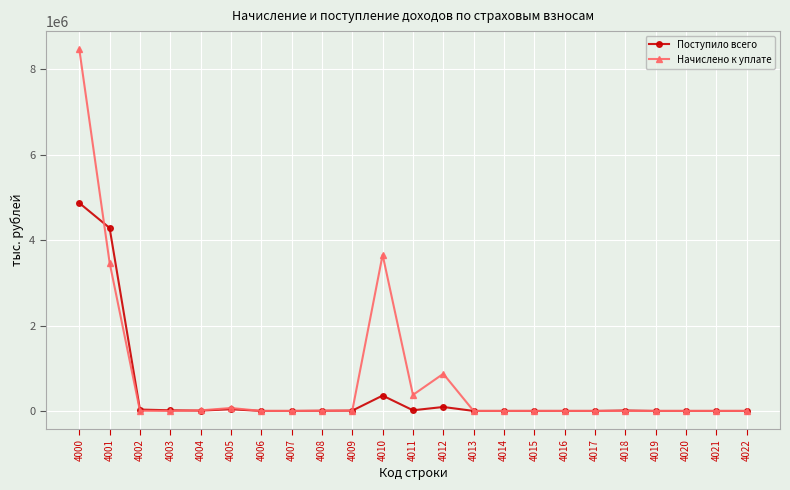

Is it true that Поступило всего equals 5 at 4015?

True